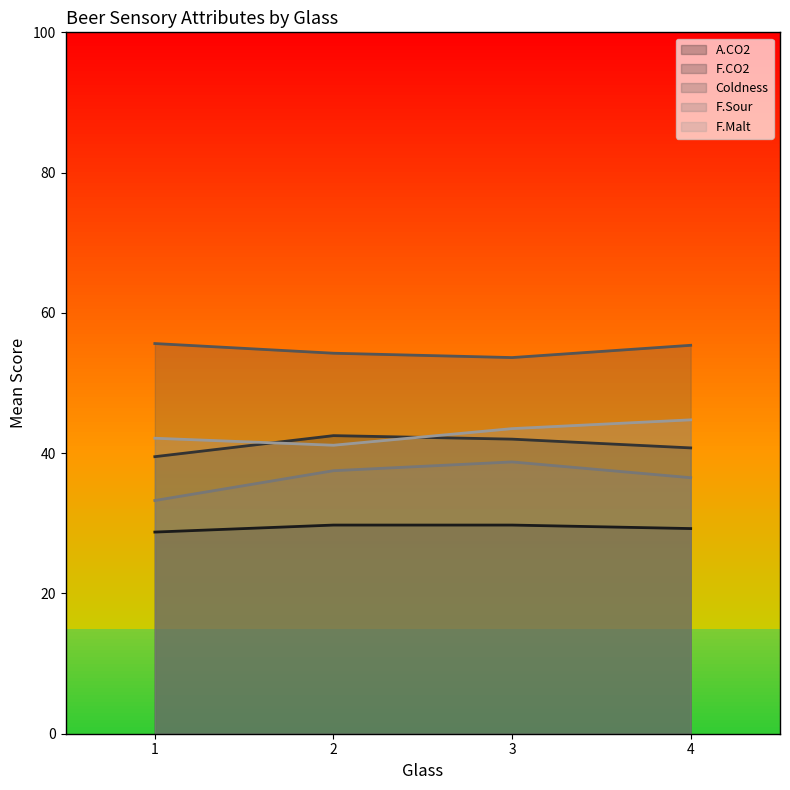

Rank the categories by Coldness value from highest to lowest.

1, 4, 2, 3